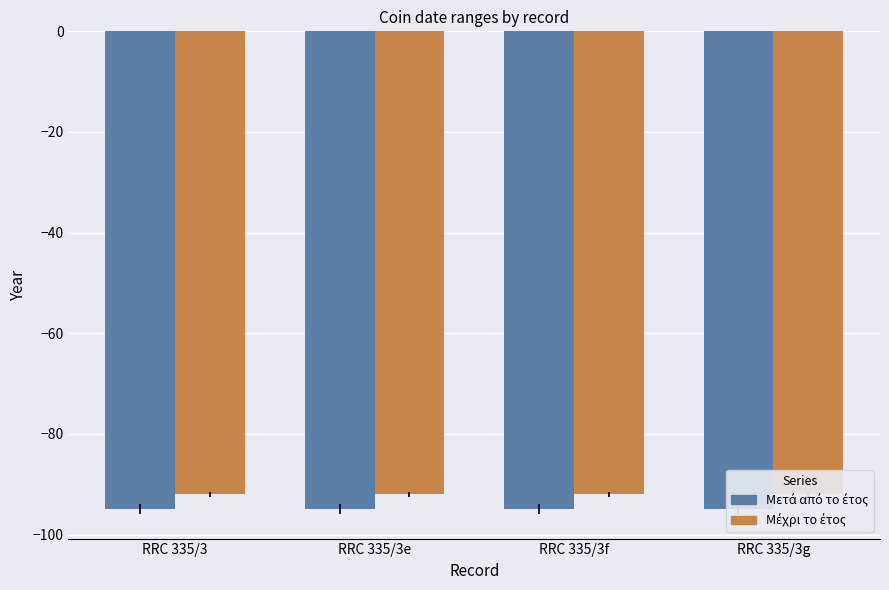

What is the sum of all Μετά από το έτος values?

-380